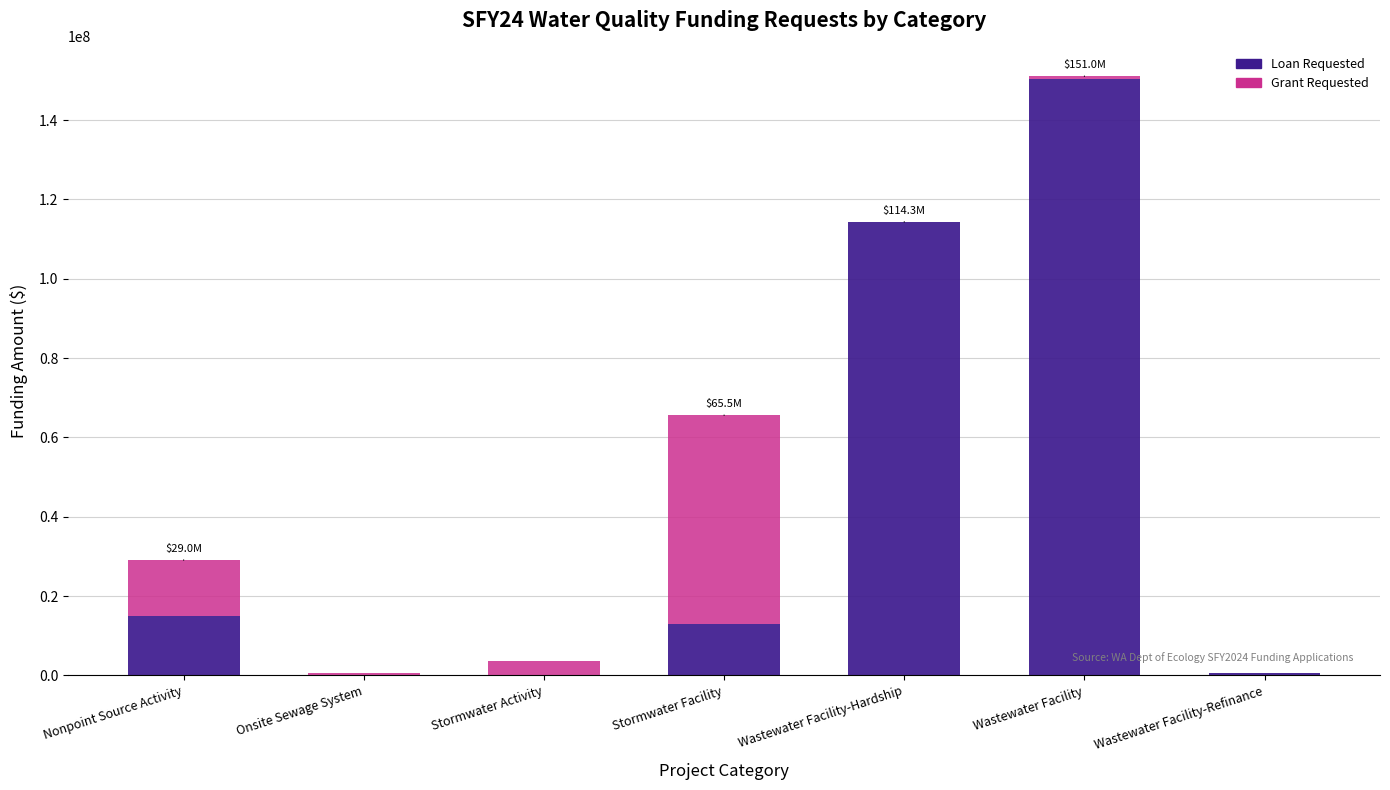

True or false: Loan Requested has a value of 224833418.7 at Wastewater Facility.

False